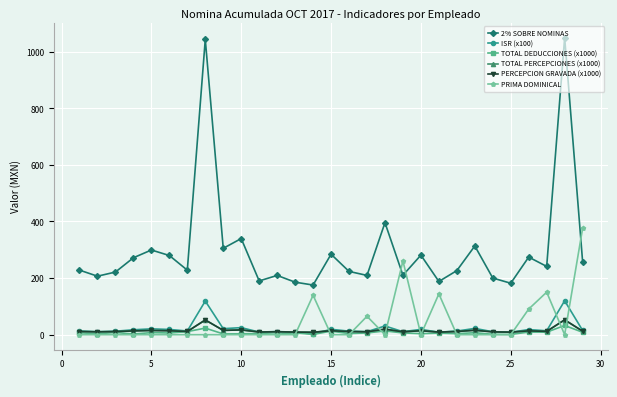

What is the average value of the TOTAL PERCEPCIONES (x1000) series?

15.0